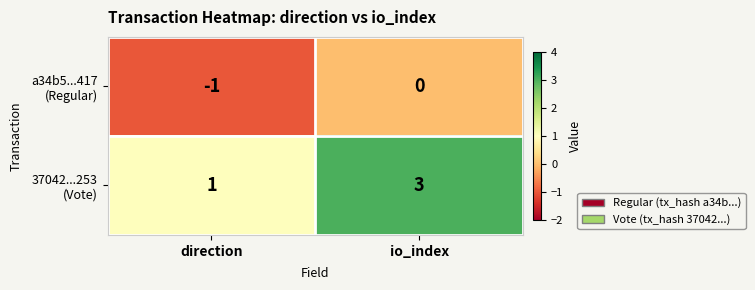

What is the total value across all series at io_index?

3